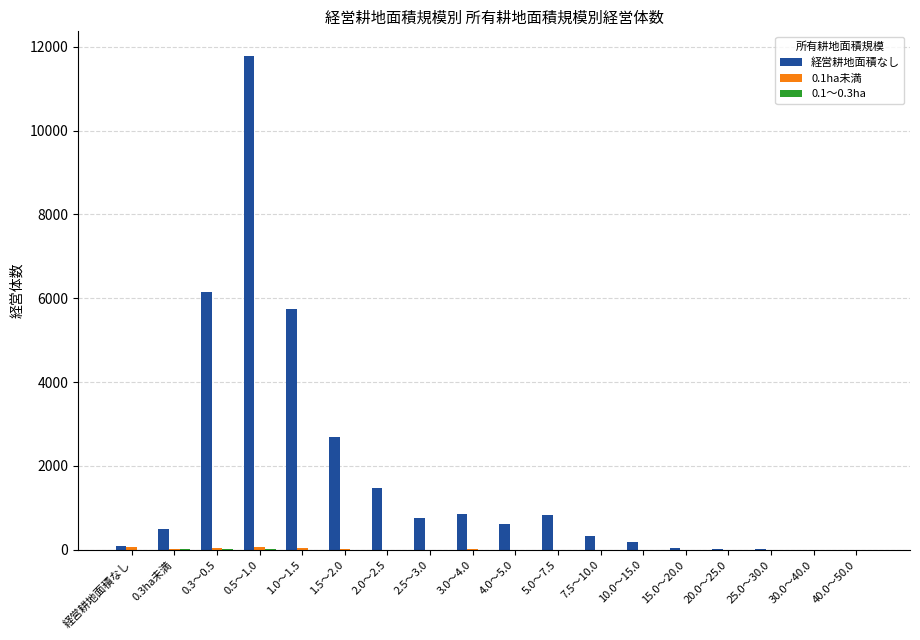

Count the number of data series in this chart.

3